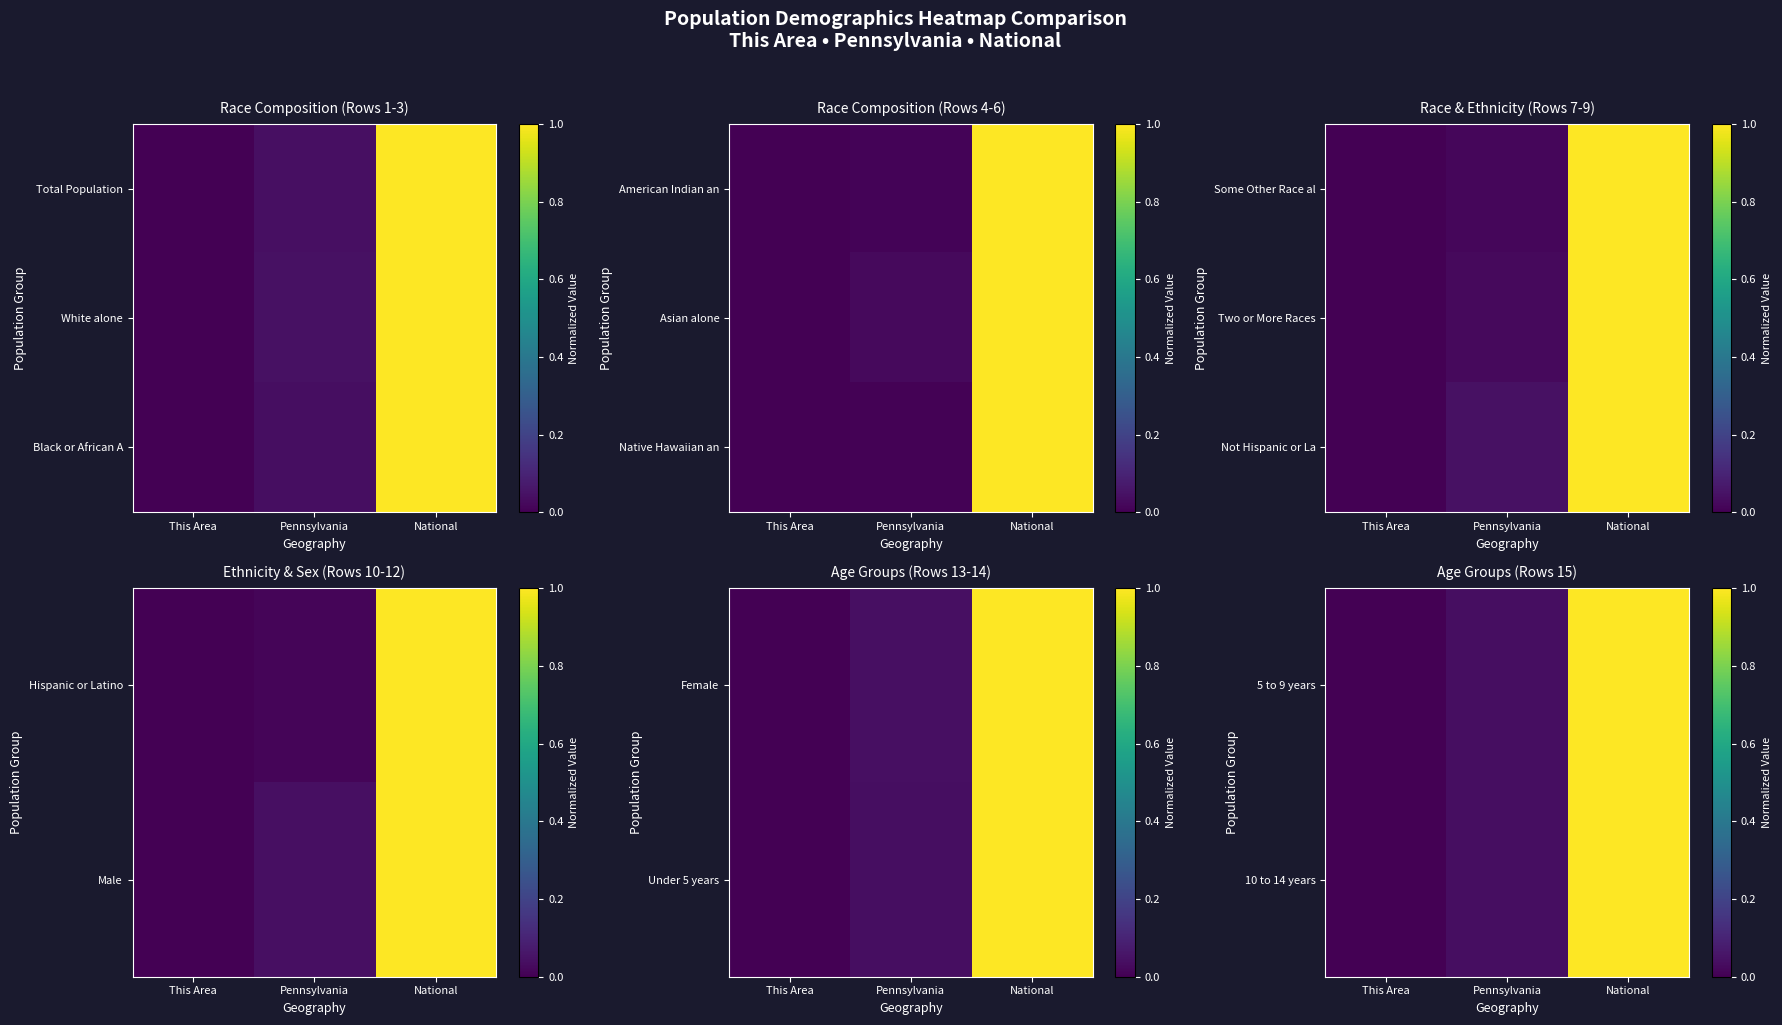

Which has a higher value, Pennsylvania or This Area?

Pennsylvania